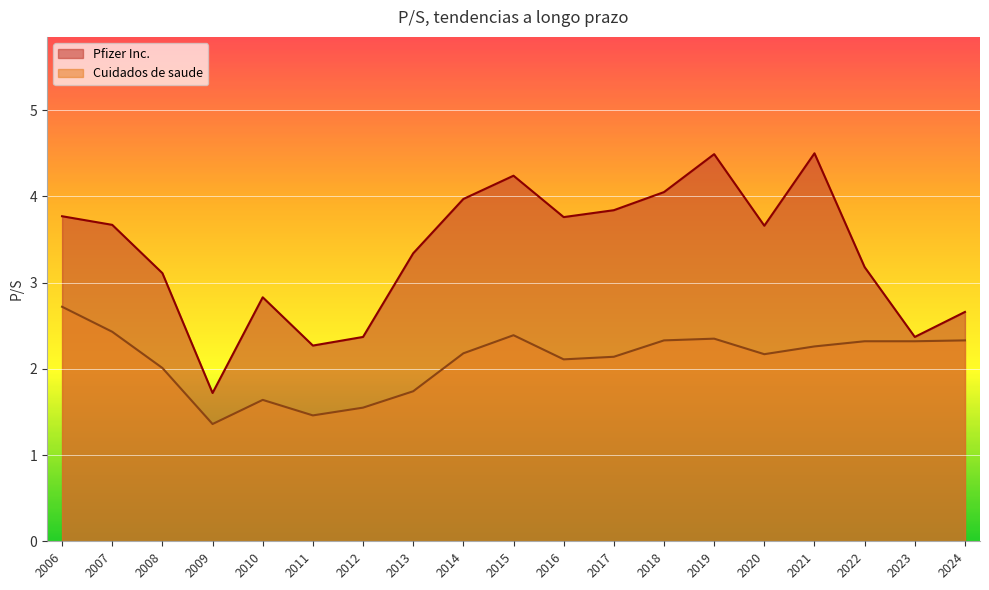

What is the minimum value for Cuidados de saude?

1.4